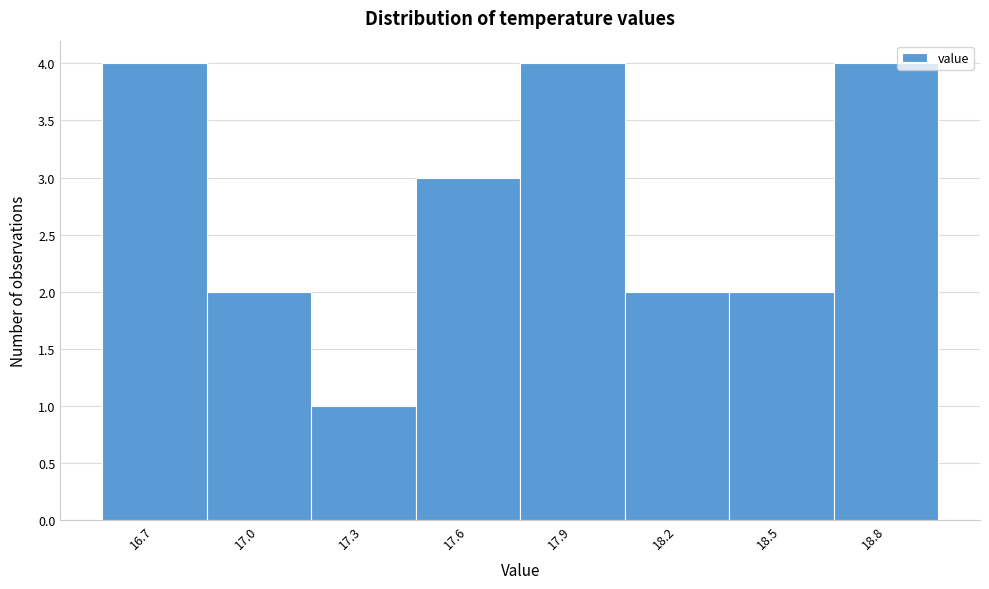

Reading right to left, list all the values displayed in this chart.

18.8=4	18.5=2	18.2=2	17.9=4	17.6=3	17.3=1	17.0=2	16.7=4